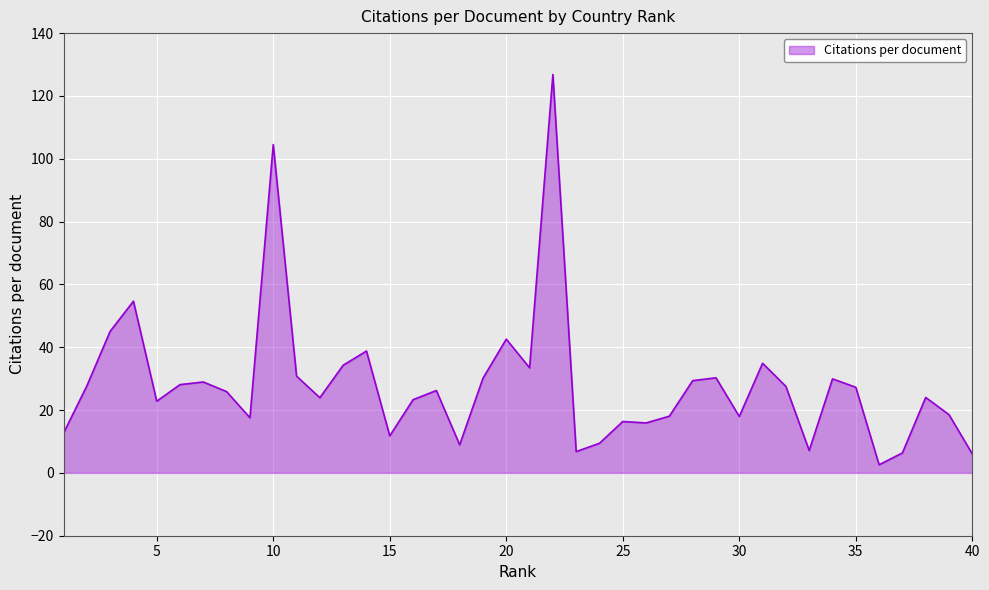

True or false: there are more than 2 points higher than both neighbors.

True